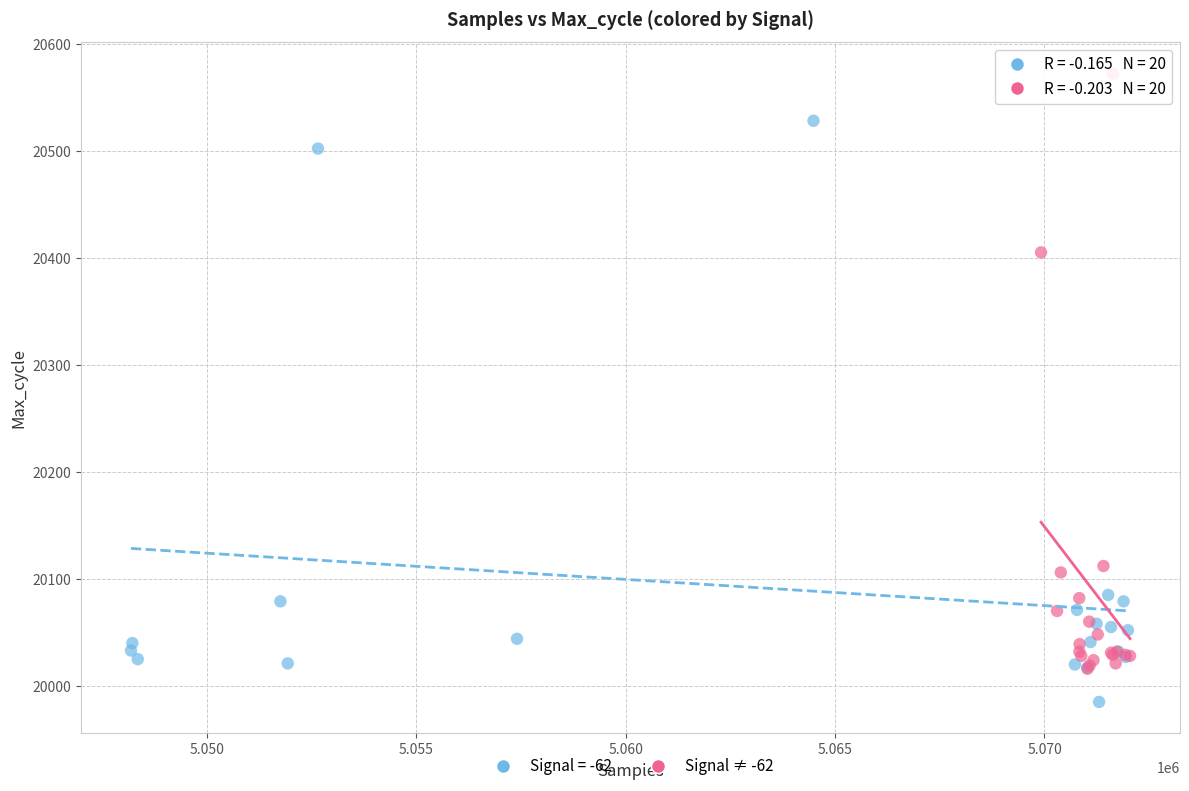

Which series reaches the minimum Y coordinate?

Signal = -62